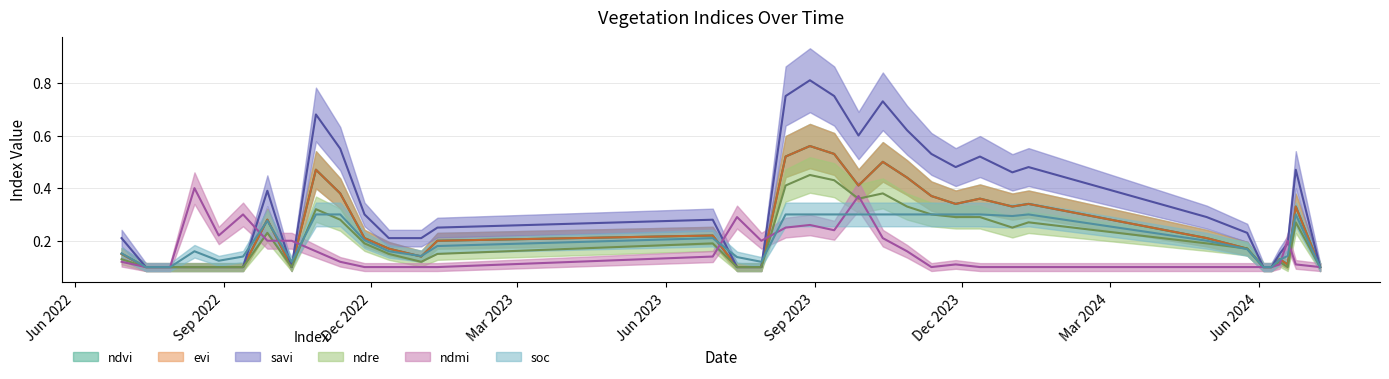

After their last crossing, which series has the higher values: soc or ndmi?

soc